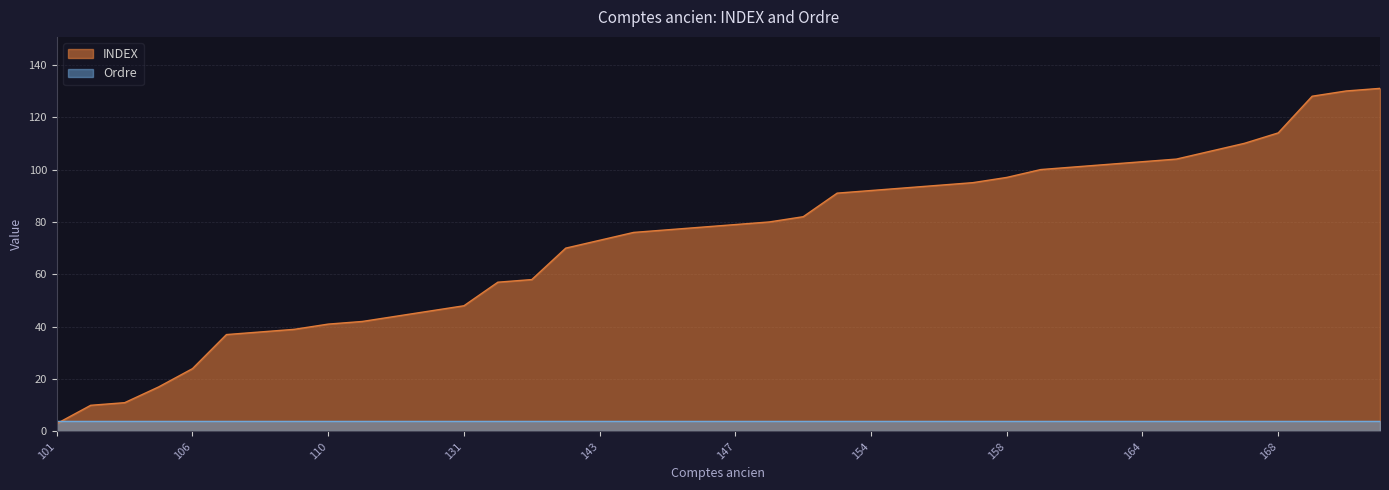

What is the value of the 2nd point from the left?

10